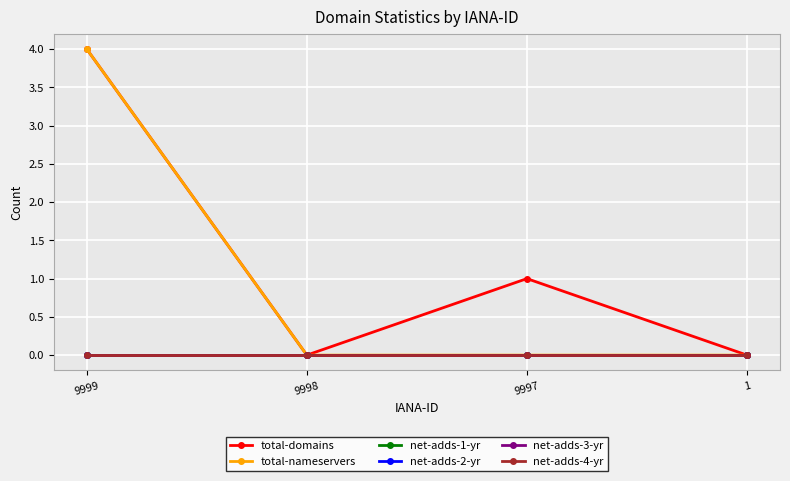

What is the maximum value for total-nameservers?

4